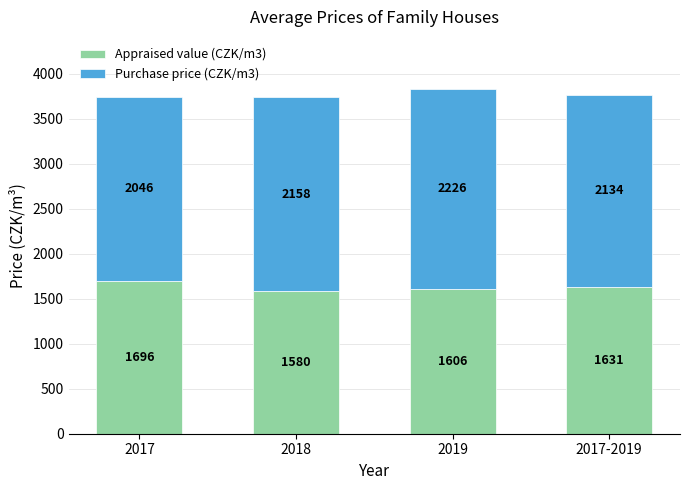

What is the difference between the maximum and minimum values in the Appraised value (CZK/m3) series?

116